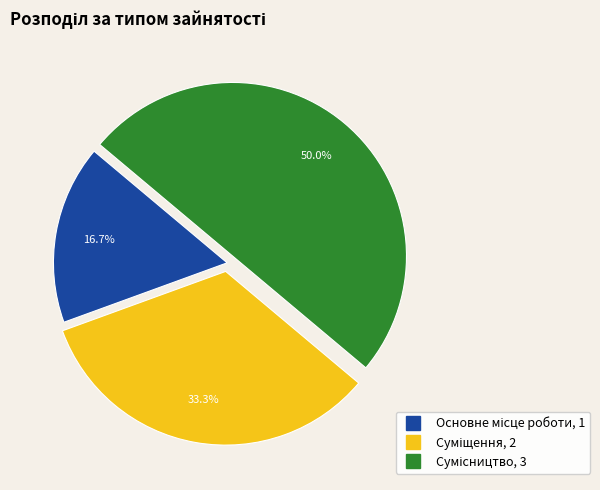

What percentage is the Сумісництво slice, to the nearest percent?

50%